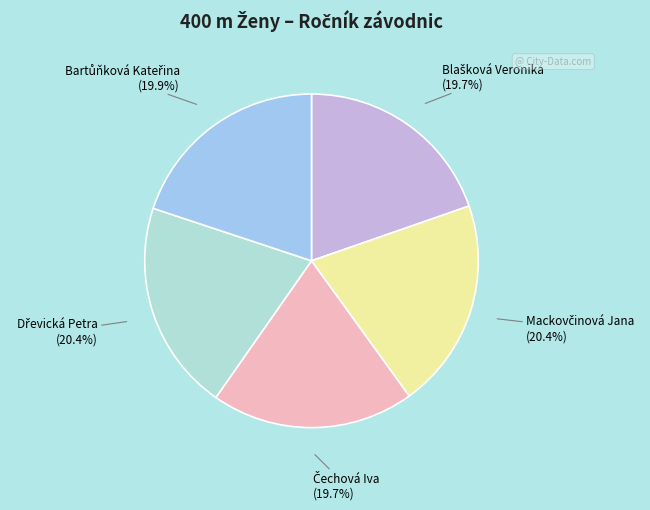

Does any single category account for the majority?

No